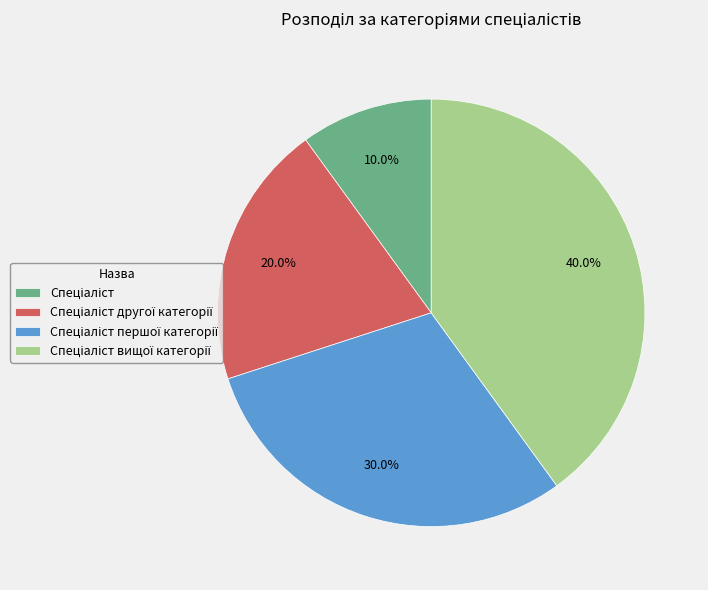

Is there any slice that represents more than half of the pie?

No